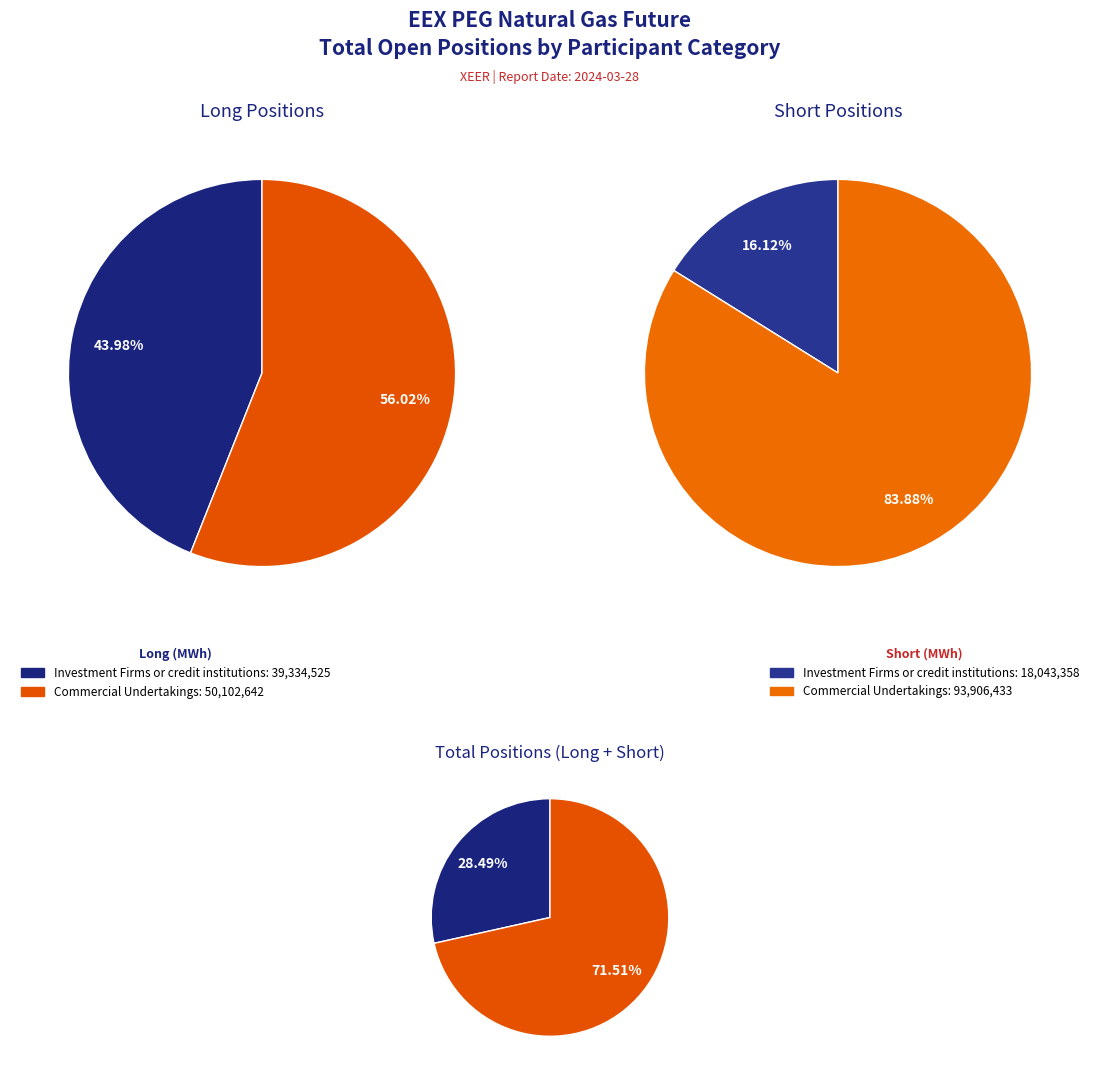

What percentage is NOT represented by Commercial Undertakings?

44.0%